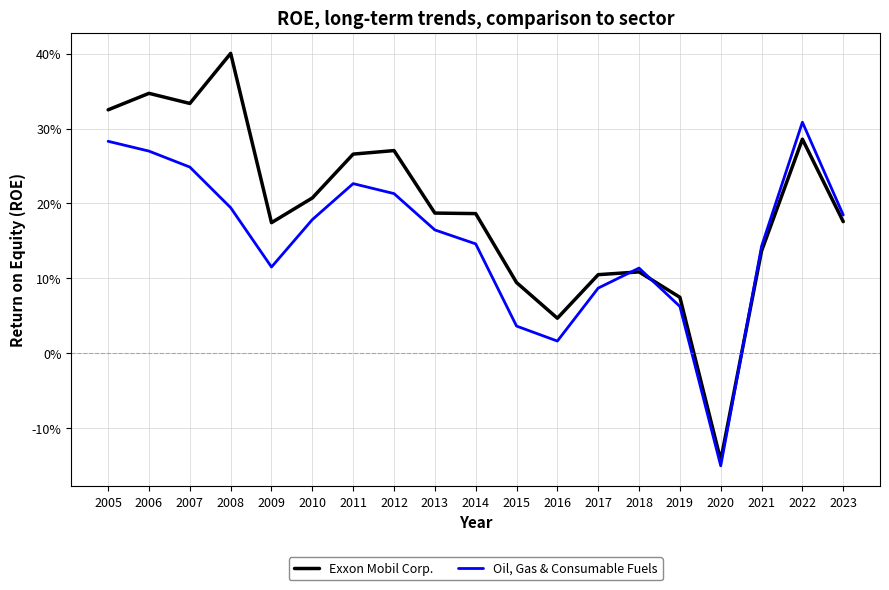

At 2008, list the series in order from largest to smallest.

Exxon Mobil Corp., Oil, Gas & Consumable Fuels